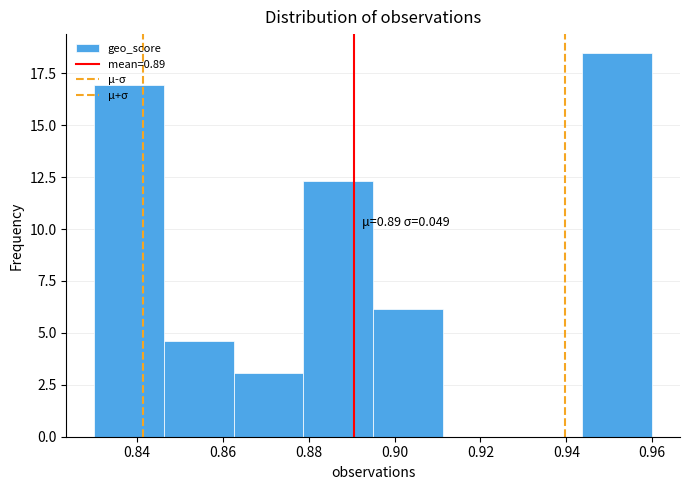

Which range on the x-axis has the tallest bar?

0.944 to 0.960